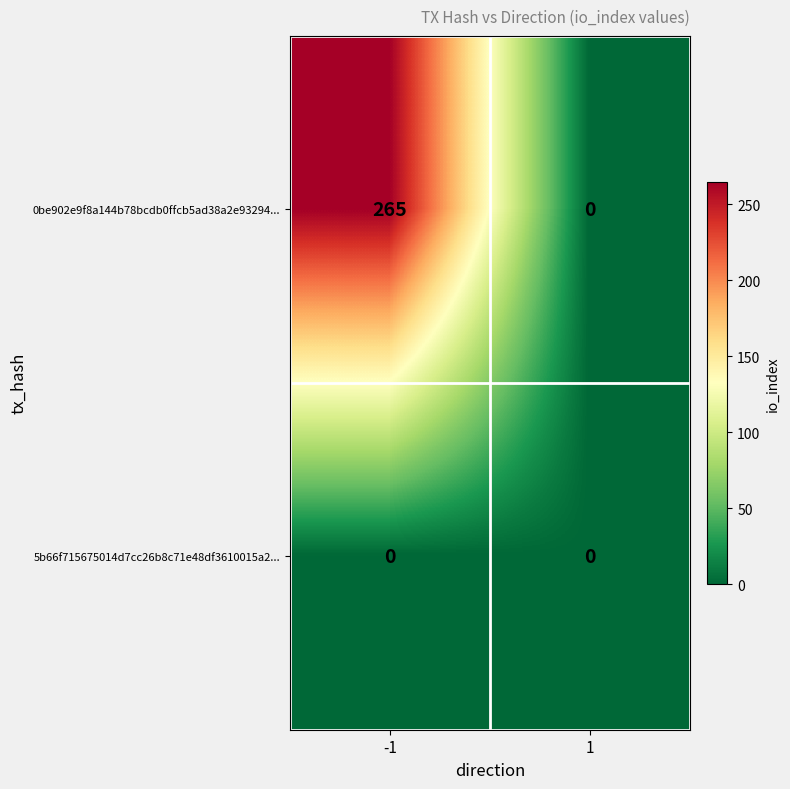

What is the greatest value displayed?

265